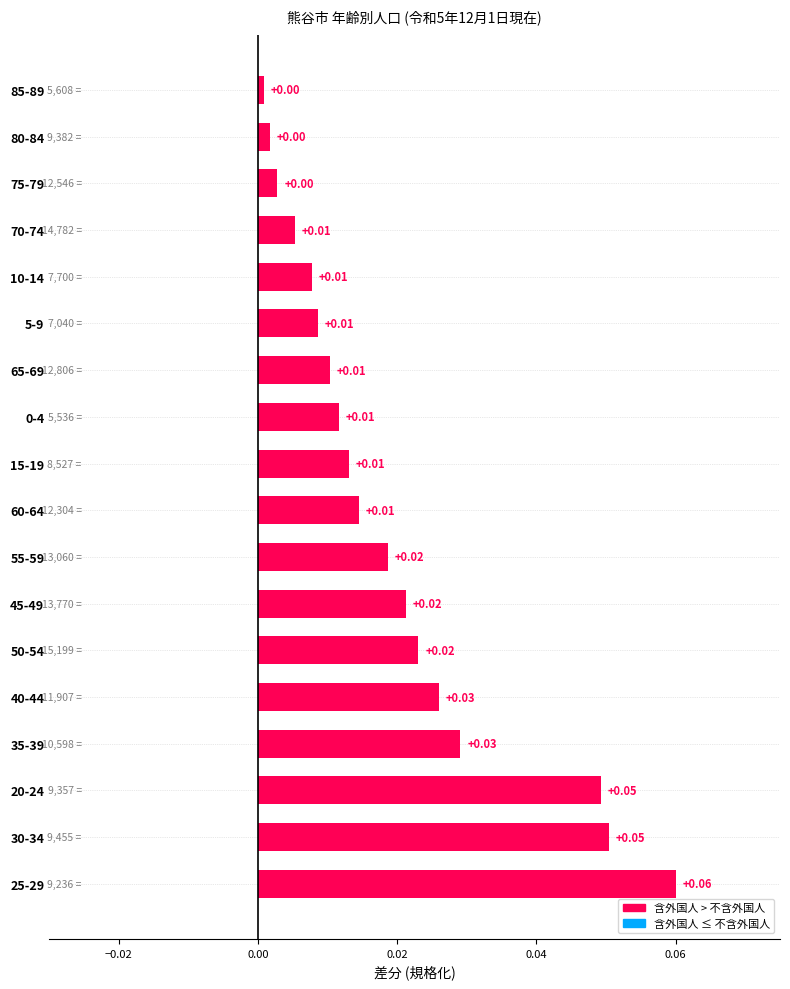

Which has a higher value, 45-49 or 80-84?

45-49